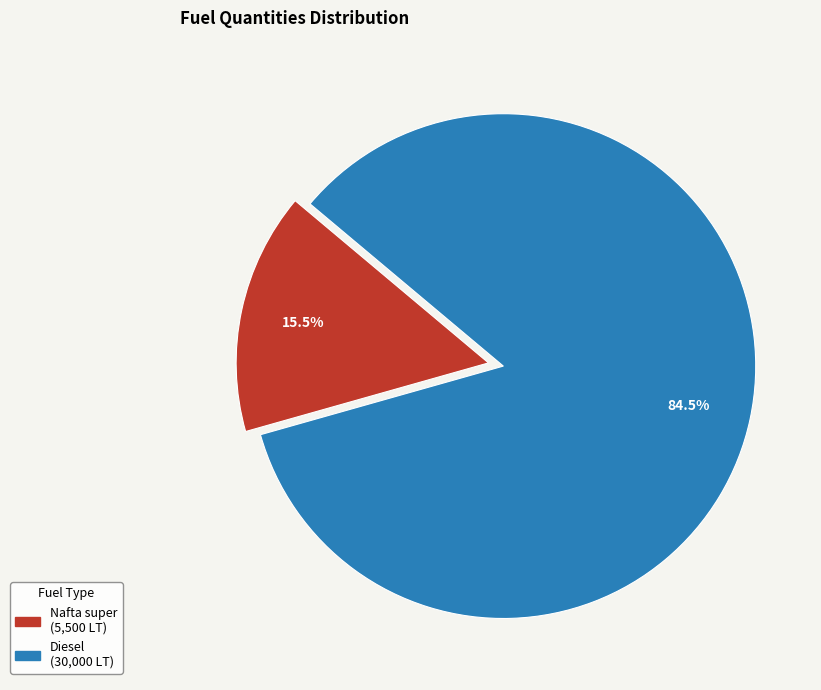

What is the majority slice?

Diesel